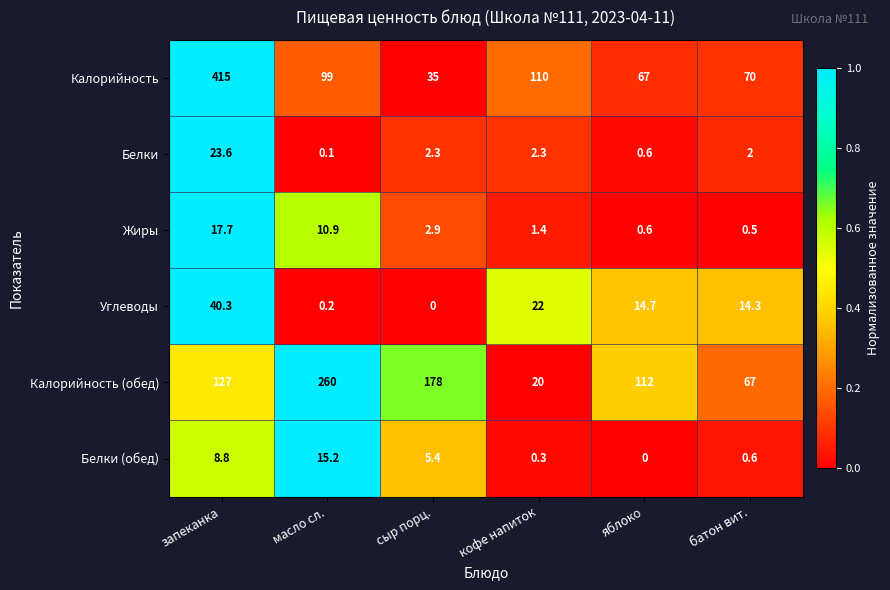

Where is Жиры nearest to the value 9?

масло сл.